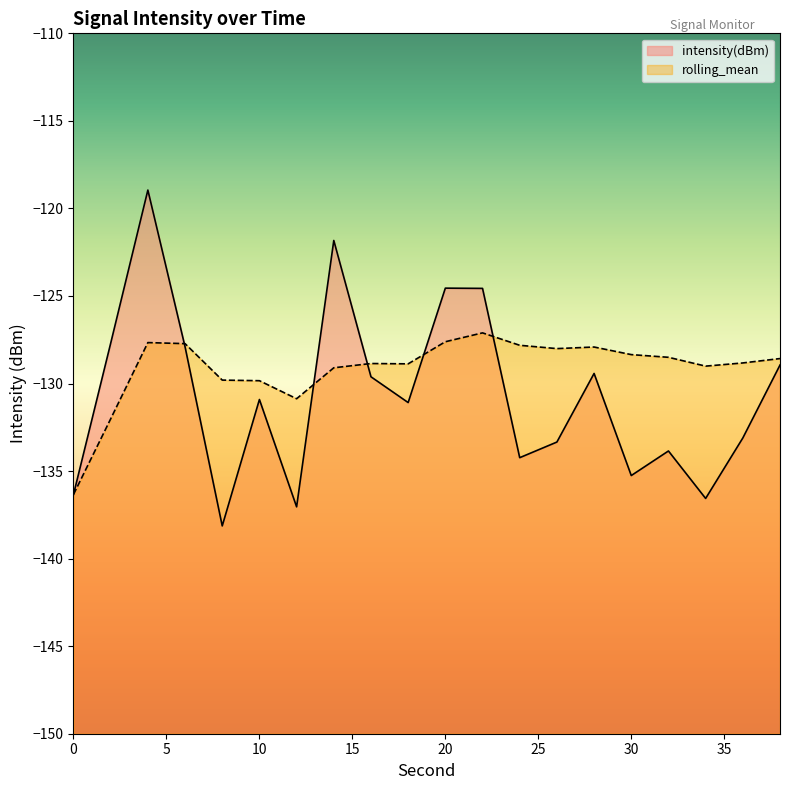

What value does the intensity(dBm) series have at 10?

-130.9